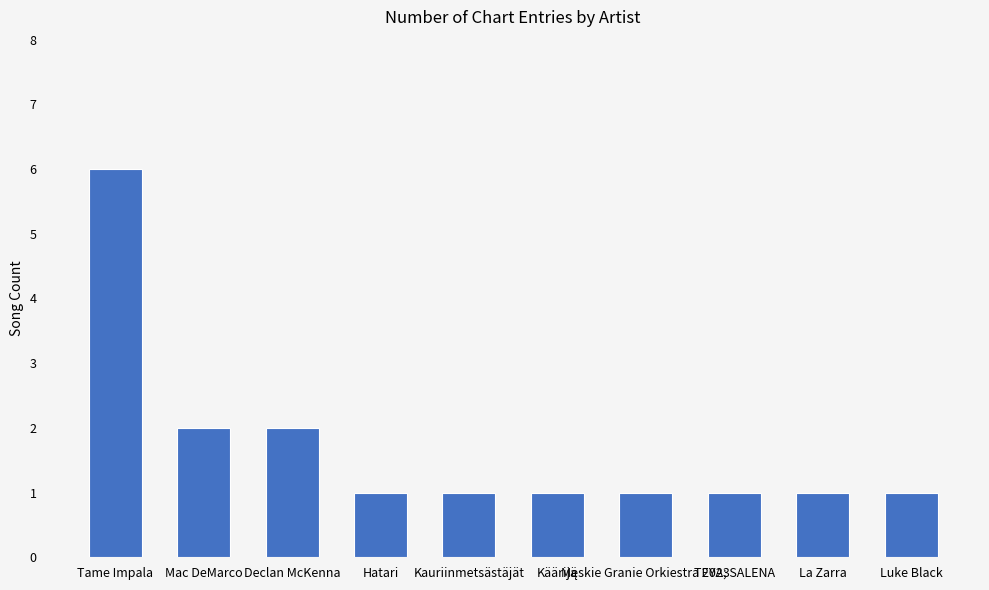

What is the value of the 7th bar from the left?

1